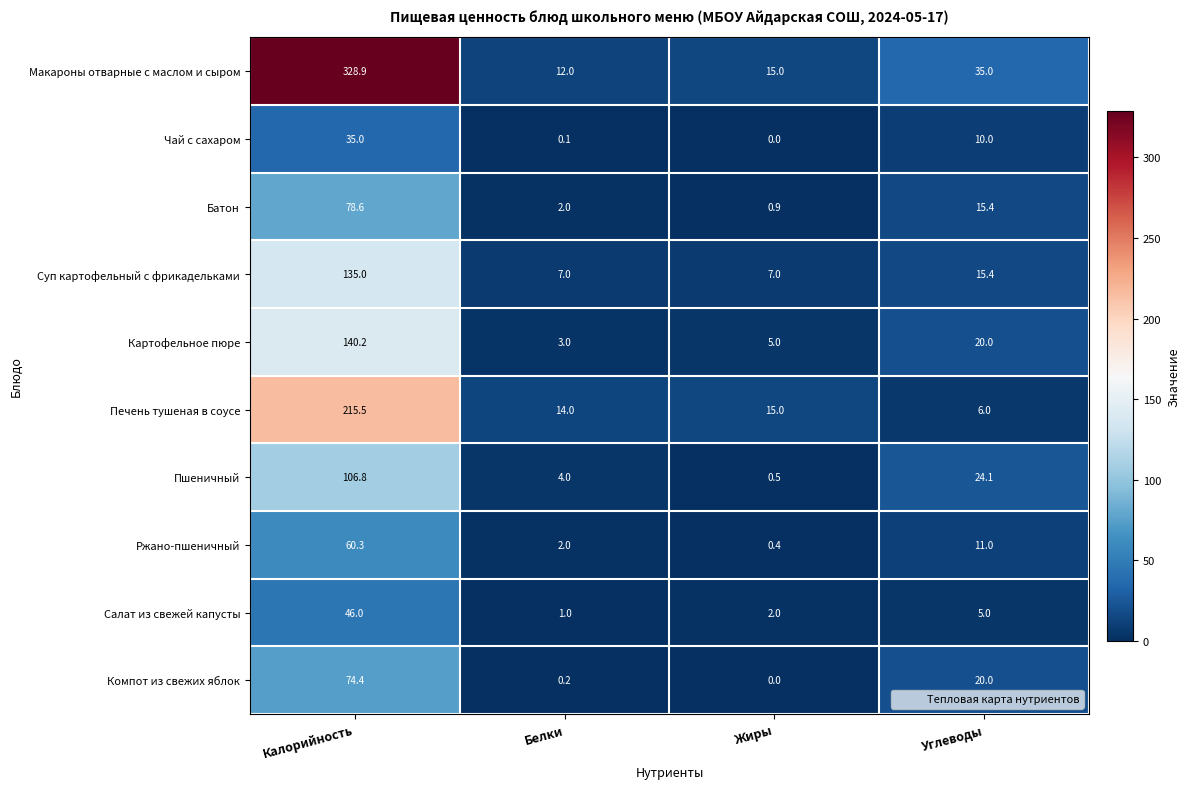

List the labels in order of Печень тушеная в соусе value, largest first.

Калорийность, Жиры, Белки, Углеводы